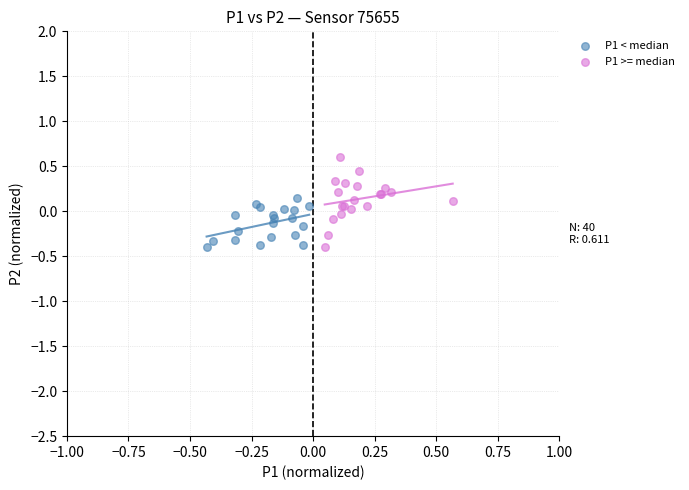

What are all the series names shown in the legend?

P1 < median, P1 >= median